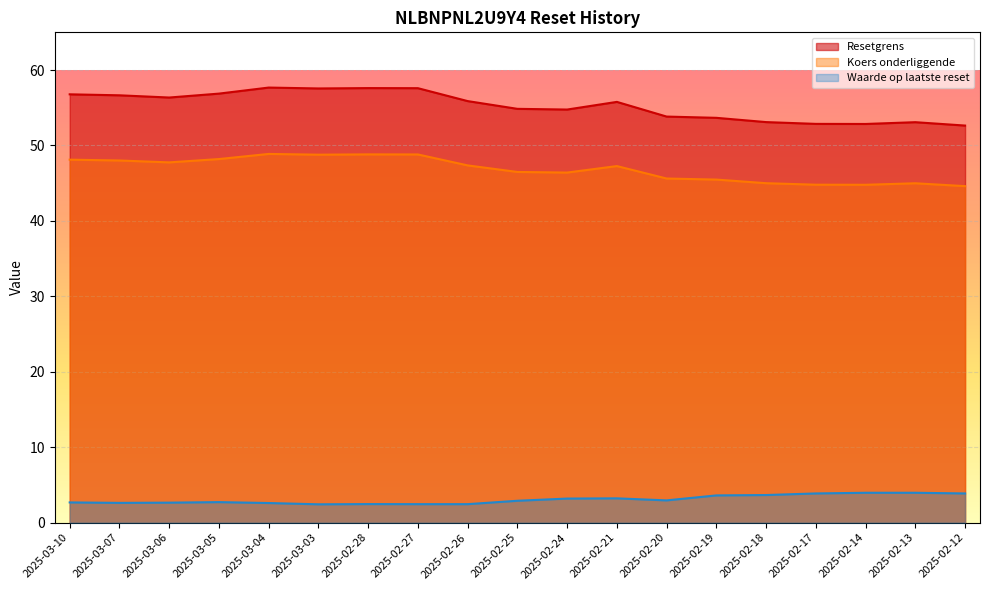

What is the difference between the maximum and minimum values in the Koers onderliggende series?

4.3